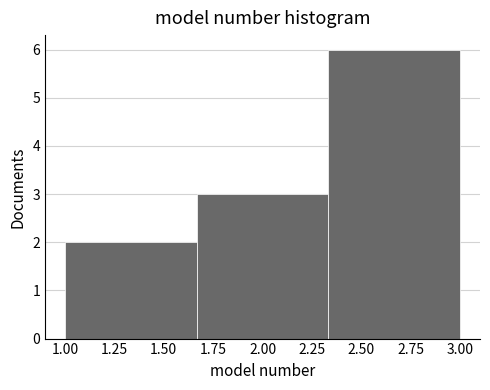

Which range on the x-axis has the tallest bar?

2.35 to 3.00